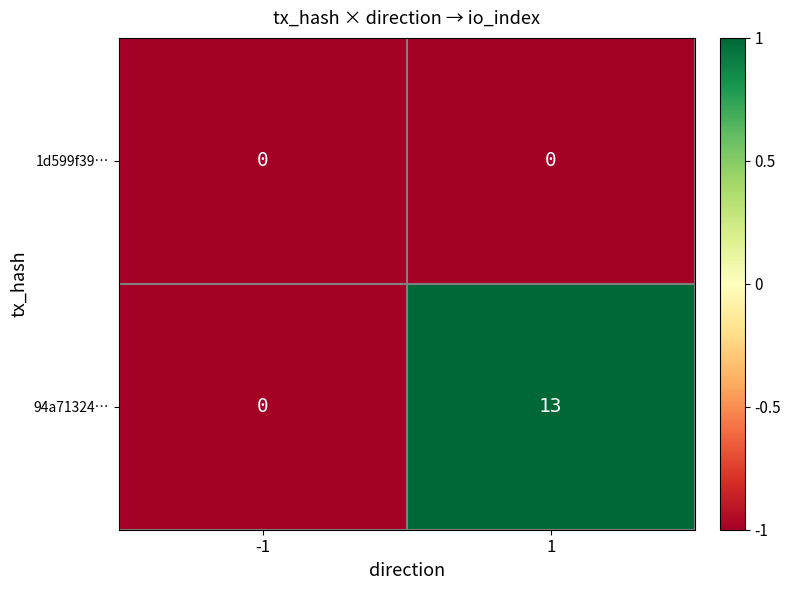

What is the difference between the maximum and minimum values in the 94a71324… series?

13